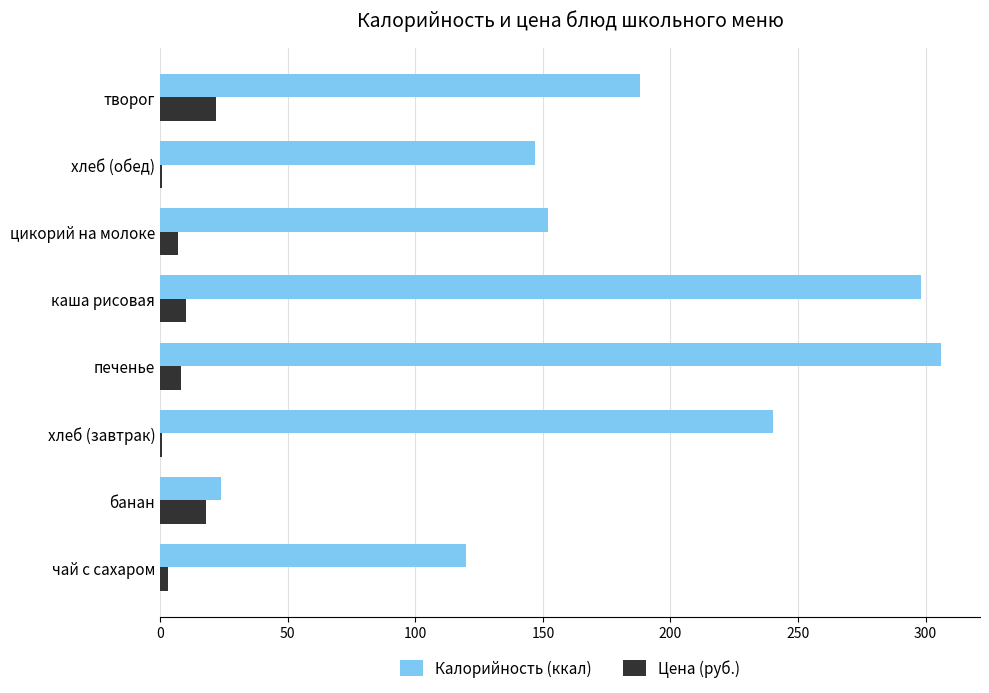

What are all the series names shown in the legend?

Калорийность (ккал), Цена (руб.)